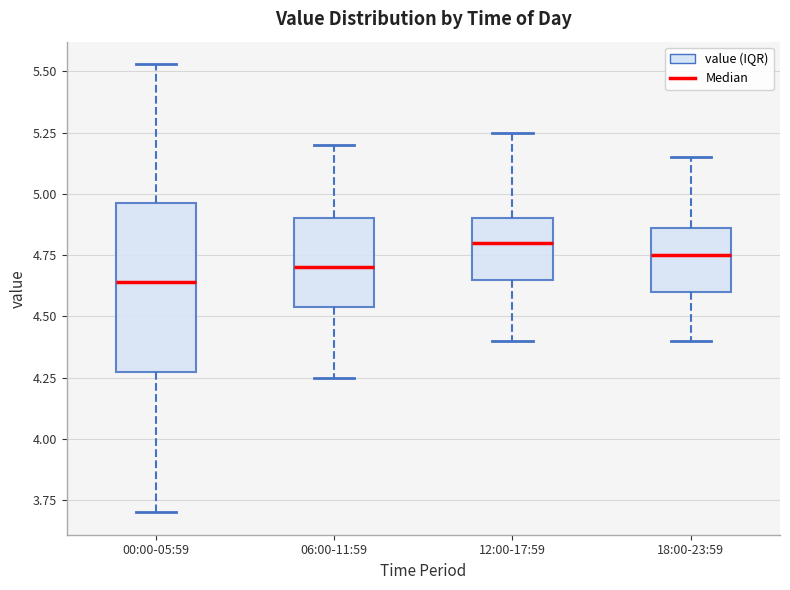

Which box is the tallest, from its lower edge to its upper edge?

00:00-05:59